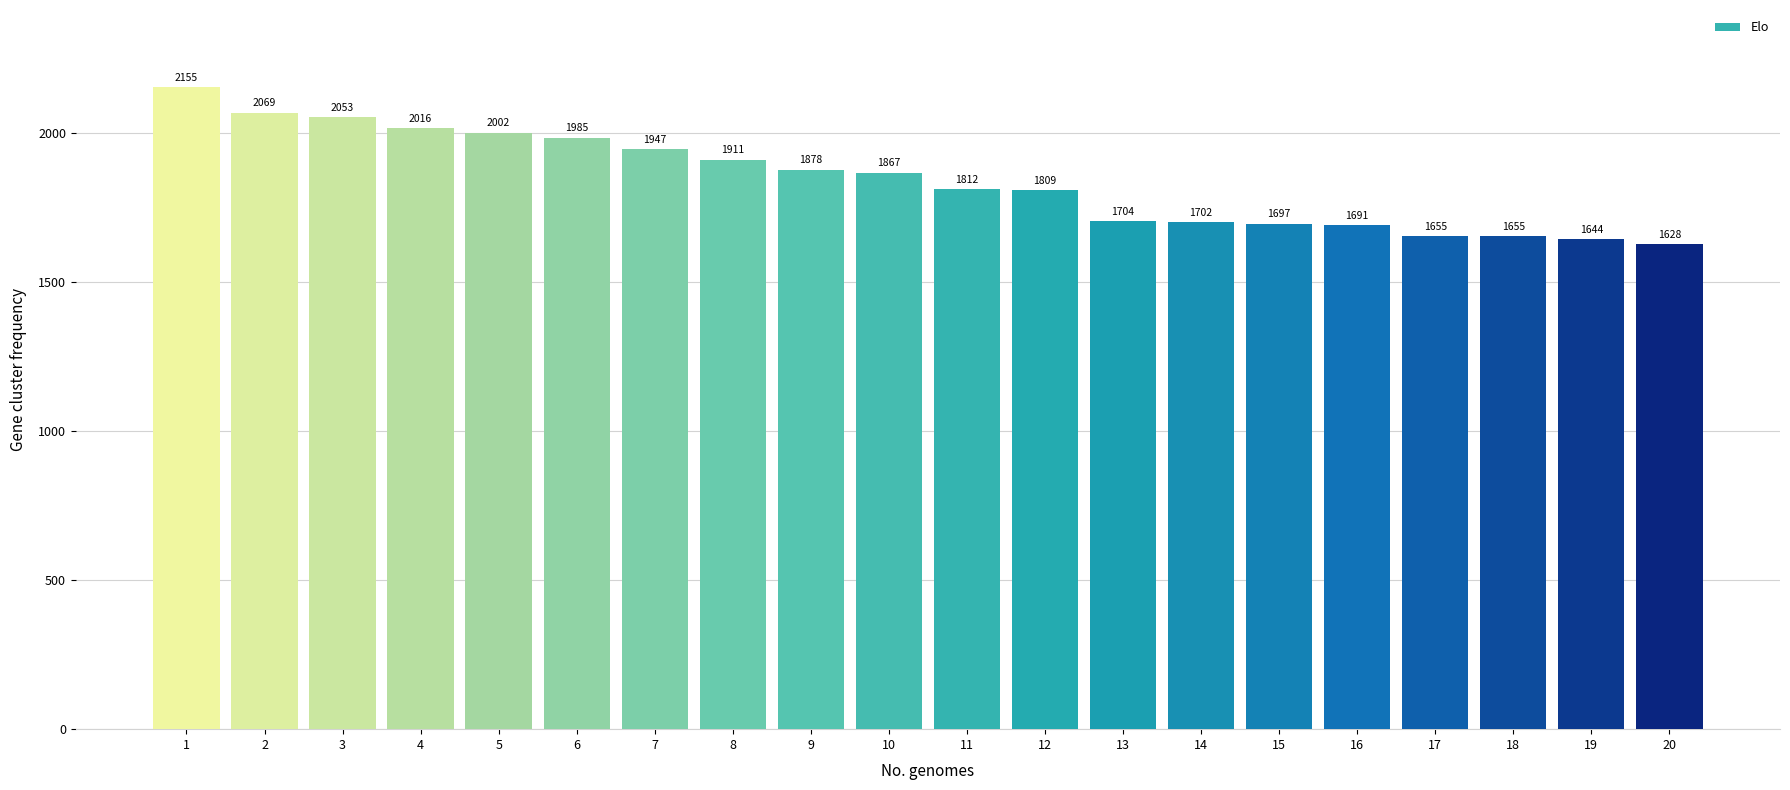

The value at 4 is 2016. True or false?

True